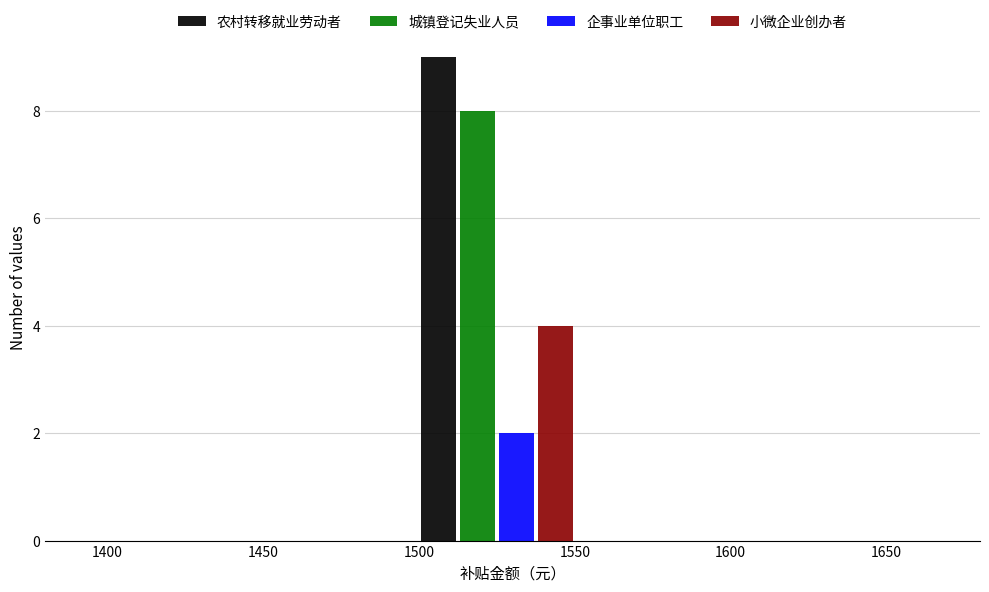

What is the height of the 农村转移就业劳动者 bar covering 1500 to 1550 on the x-axis? The values are not printed on the chart, so give them approximately, as read against the axis.

9